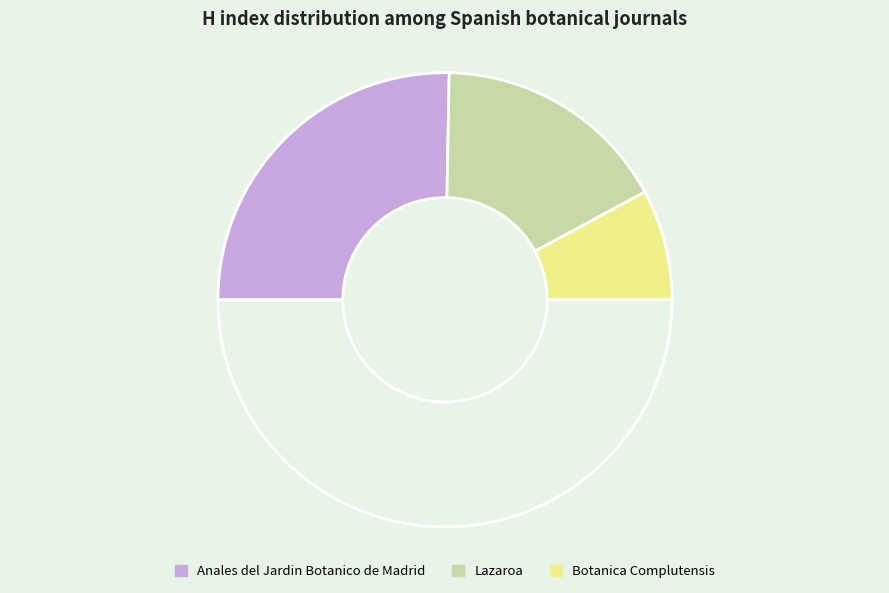

How many slices are in this pie chart?

4